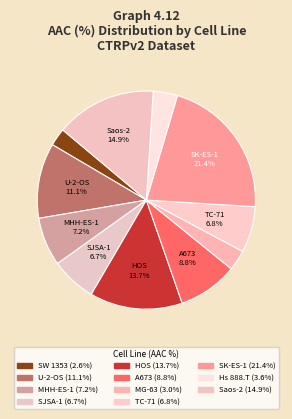

What is the smallest slice in the pie chart?

SW 1353